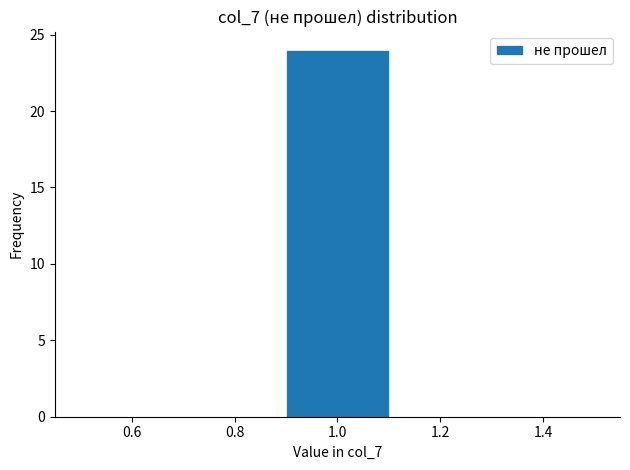

How tall is the bar that spans 0.9 to 1.1 on the x-axis? The values are not printed on the chart, so give them approximately, as read against the axis.

24